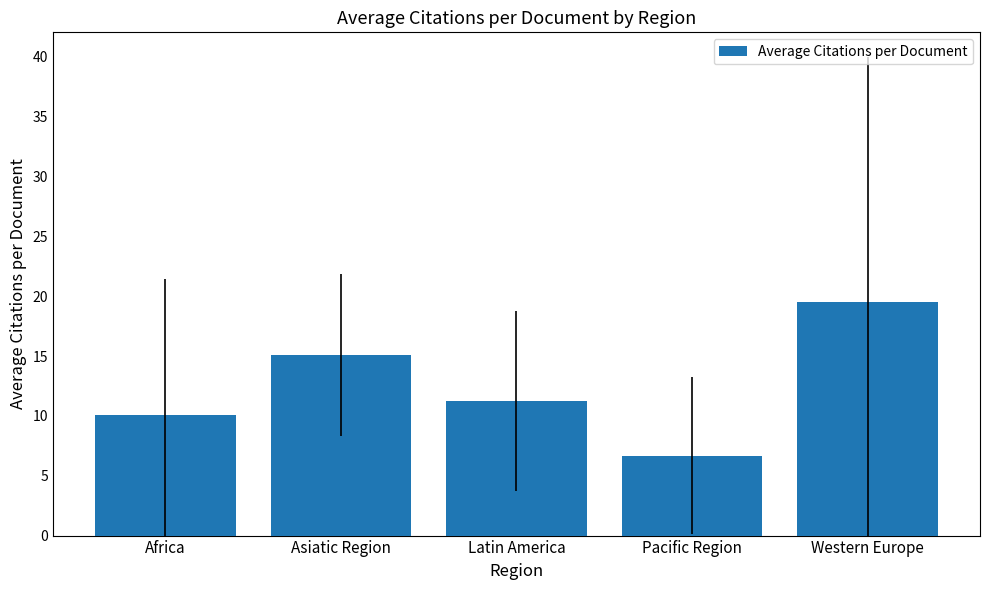

Are the bars horizontal?

No